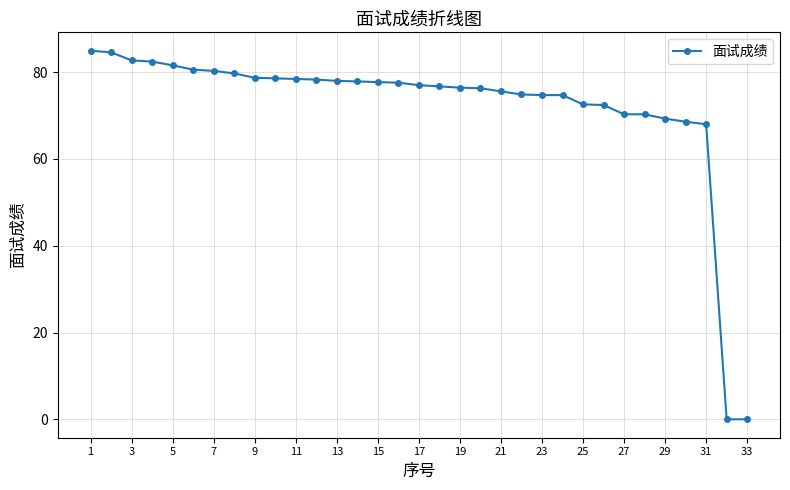

What is the maximum value shown in the chart?

84.9